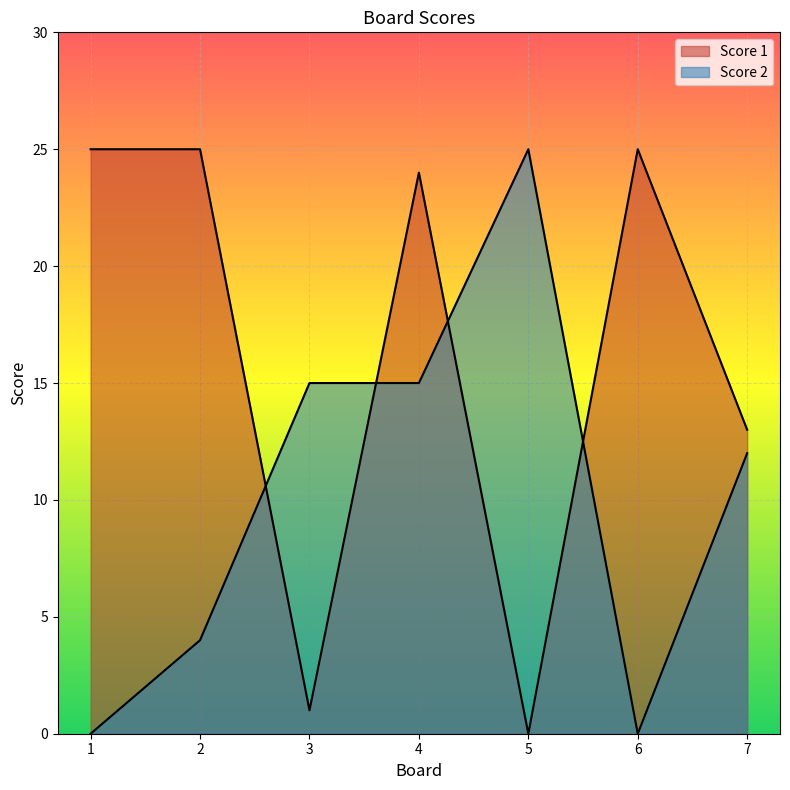

Is it true that Score 1 equals 1 at 3?

False